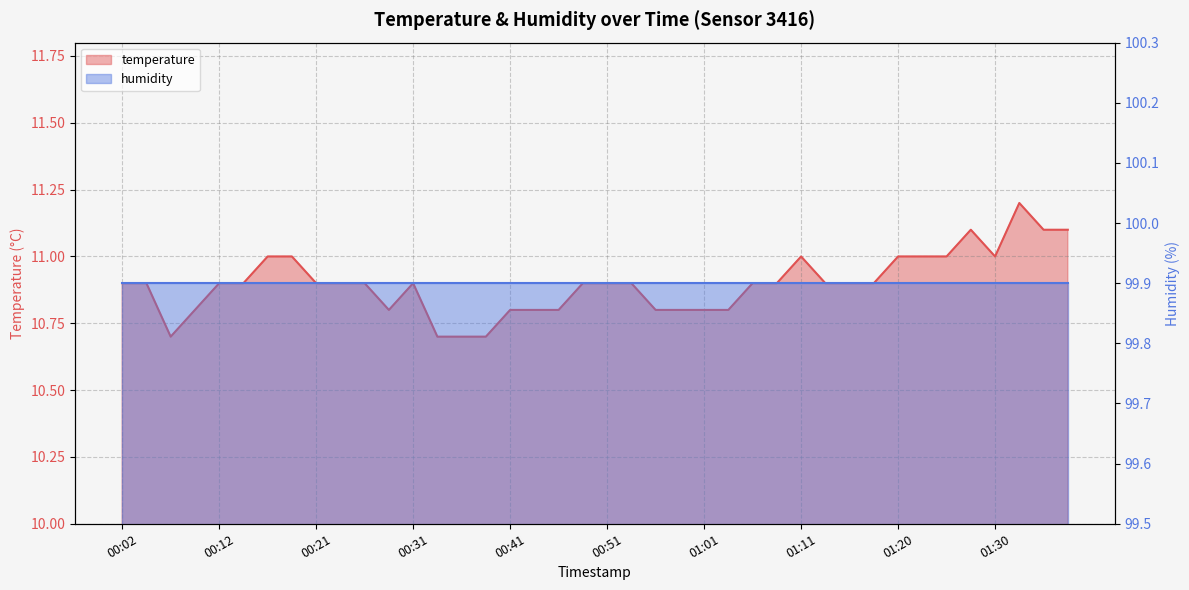

List the labels in order of value, smallest first.

00:07, 00:33, 00:36, 00:38, 00:09, 00:29, 00:41, 00:44, 00:46, 00:56, 00:58, 01:01, 01:03, 00:02, 00:04, 00:12, 00:14, 00:21, 00:24, 00:26, 00:31, 00:48, 00:51, 00:53, 01:06, 01:08, 01:13, 01:15, 01:18, 00:16, 00:19, 01:11, 01:20, 01:23, 01:25, 01:30, 01:28, 01:35, 01:37, 01:32